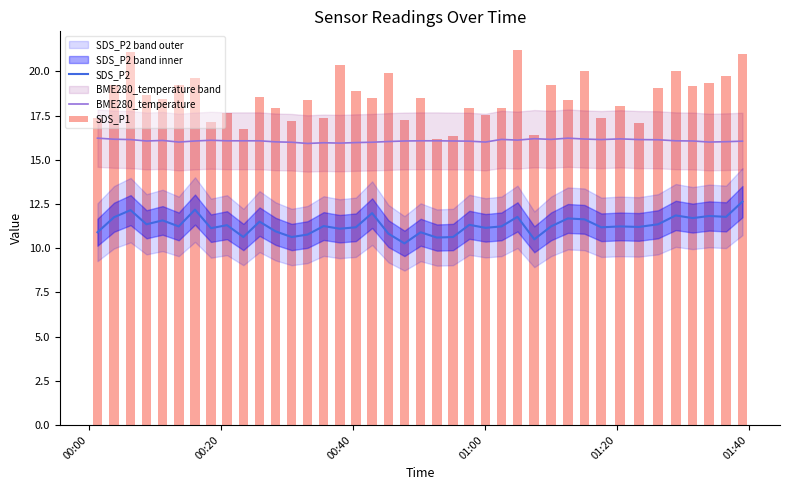

What is the lowest value of the SDS_P2 series?

10.3